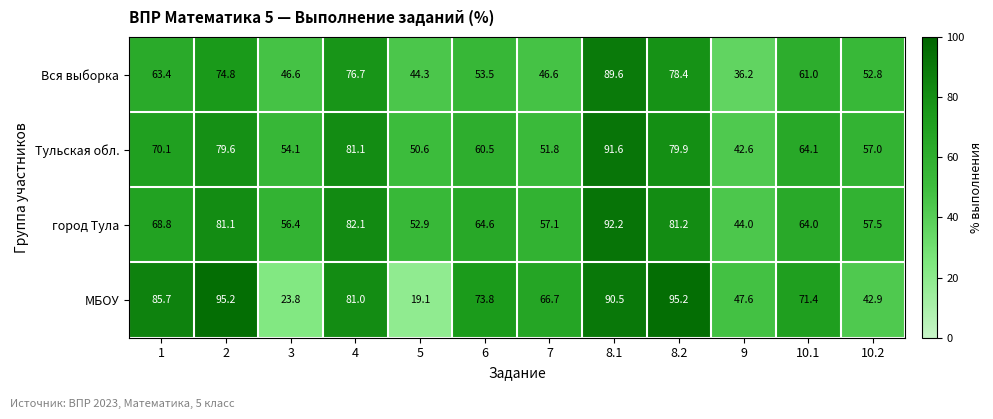

Which series has the largest range (max minus min)?

МБОУ